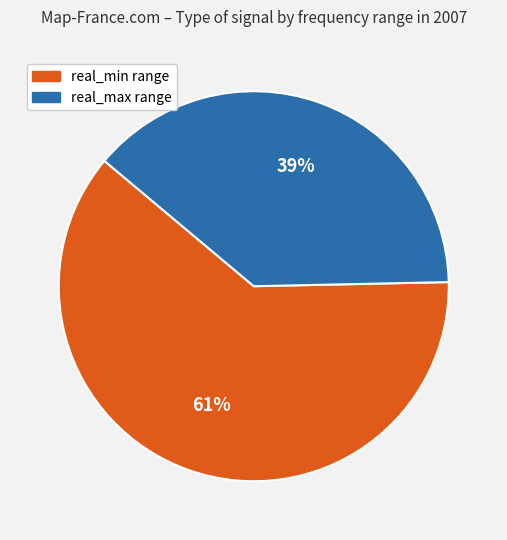

Is there a majority slice in this chart?

Yes